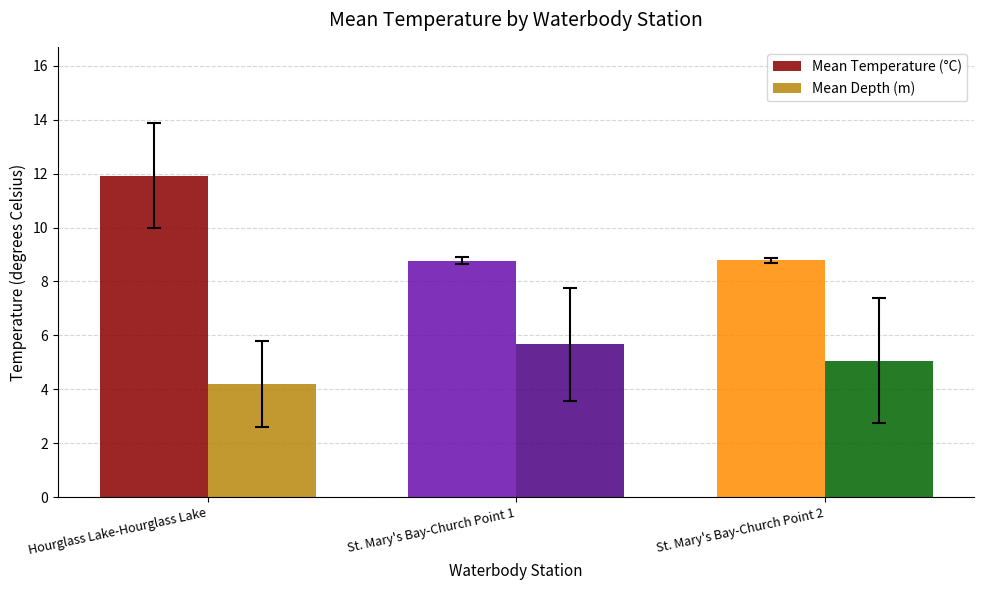

How many Mean Temperature (°C) values are between 8 and 11?

2